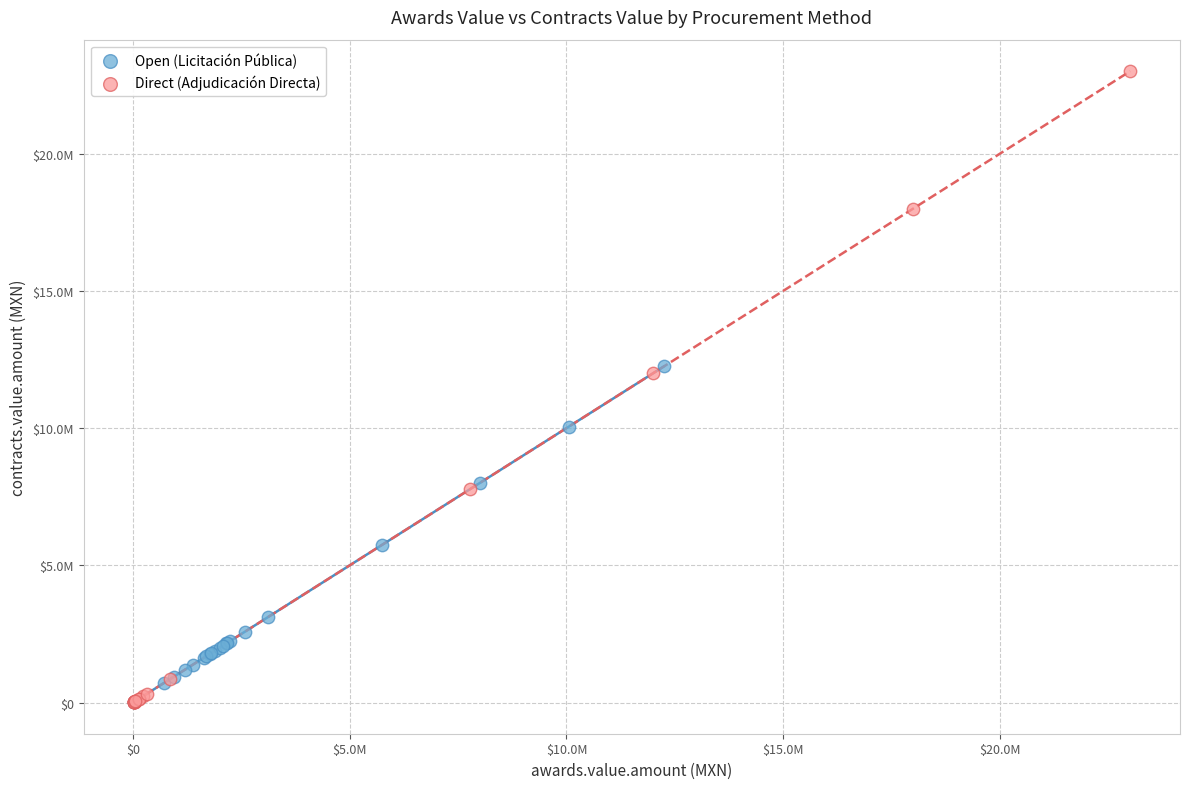

What are all the series names shown in the legend?

Open (Licitación Pública), Direct (Adjudicación Directa)